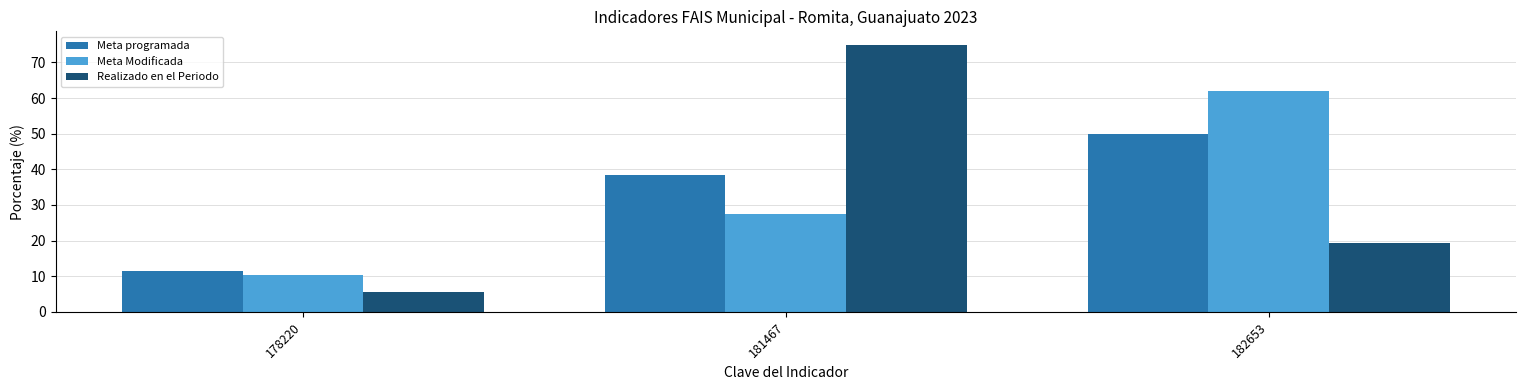

What is the total value across all series at 181467?

141.0